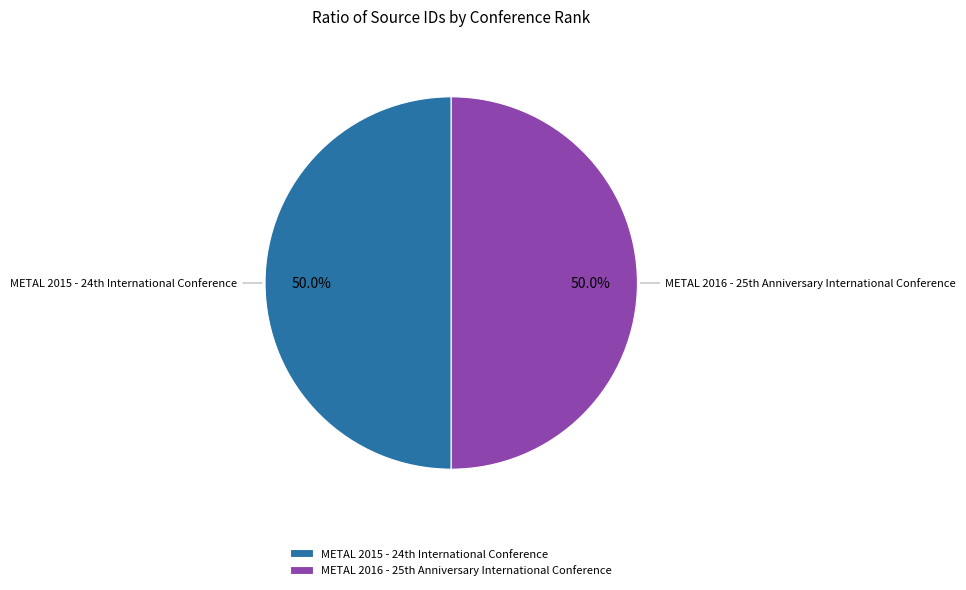

How many segments does this pie chart have?

2